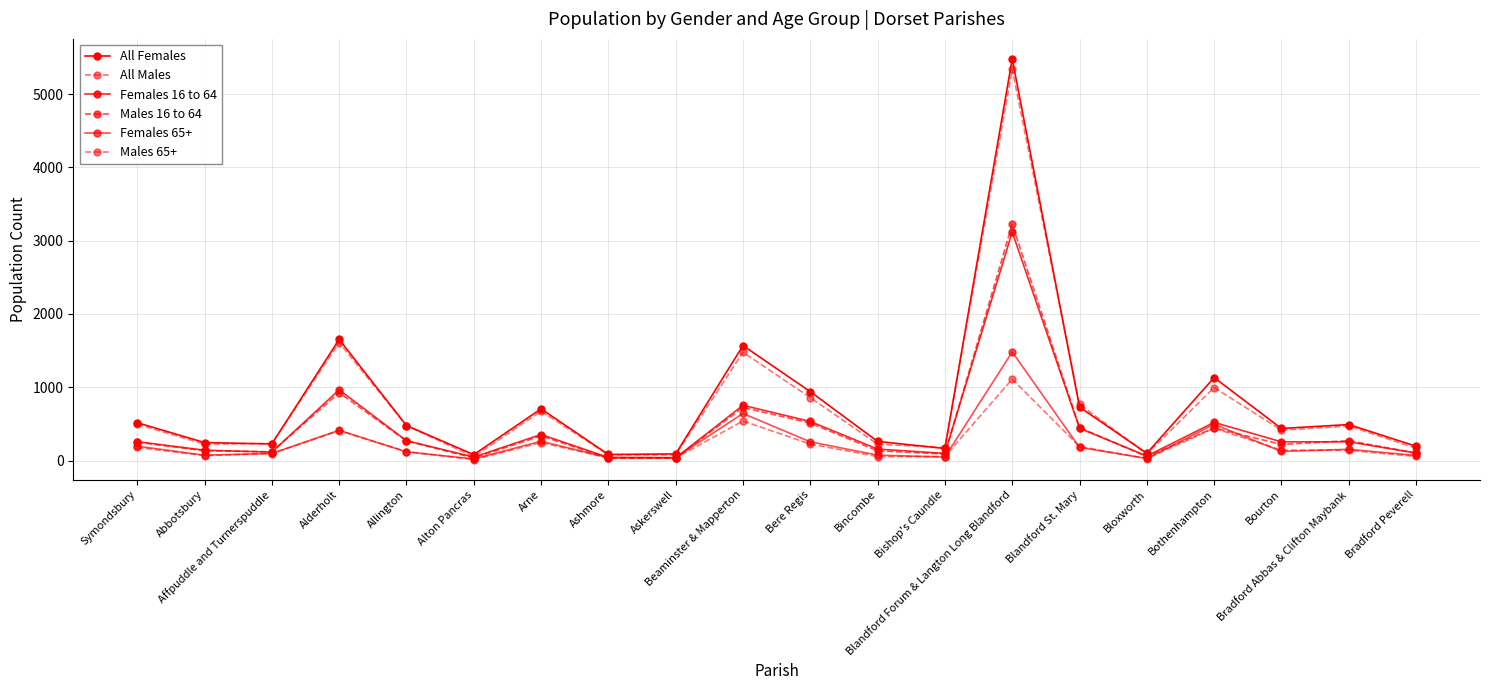

How many lines are shown in the chart?

6